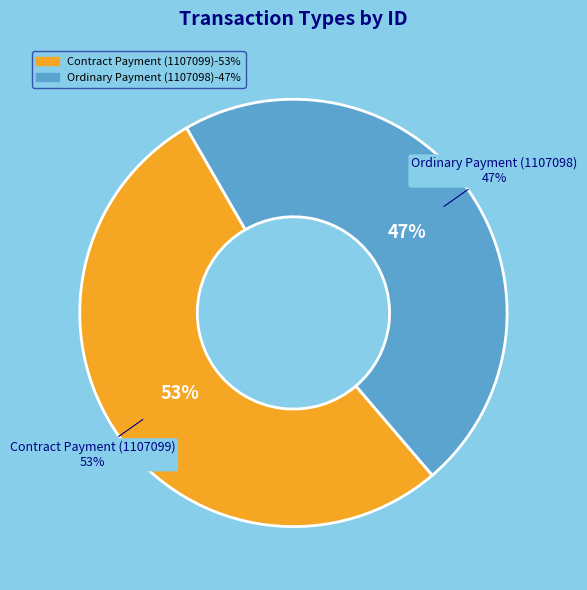

Count the number of slices in the pie.

2